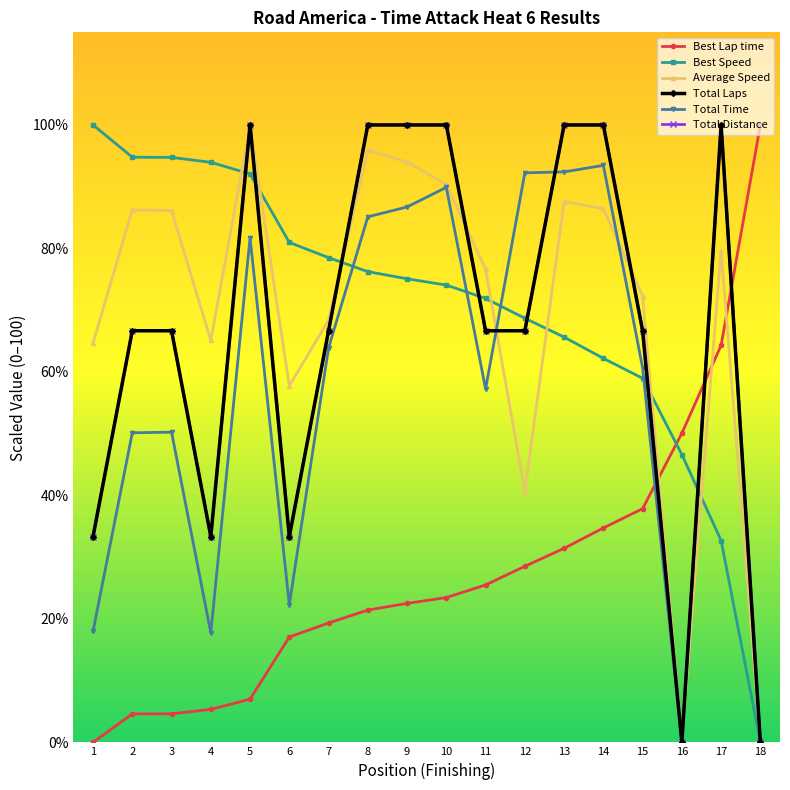

The Total Laps series shows 33.3 at 4. True or false?

True